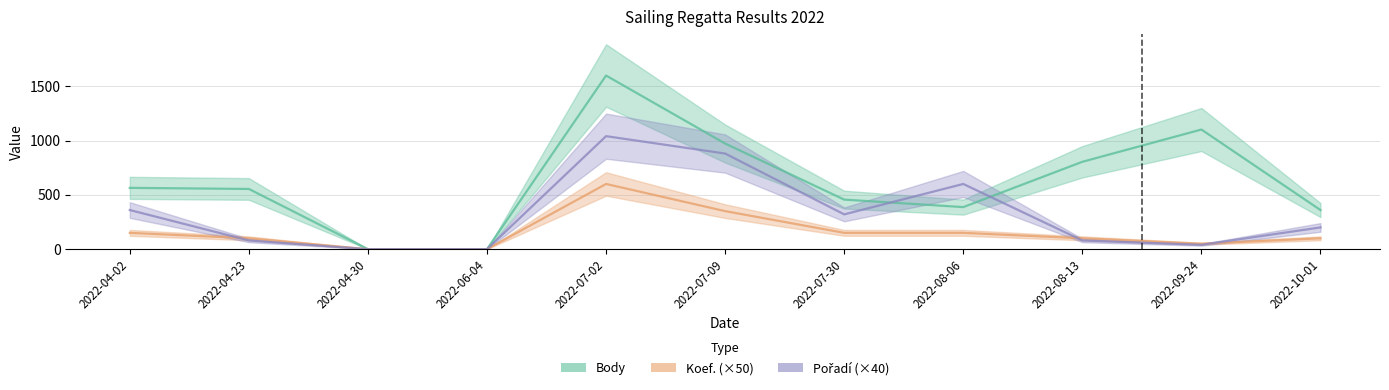

List the series in order of their overall mean, lowest first.

Koef., Pořadí, Body